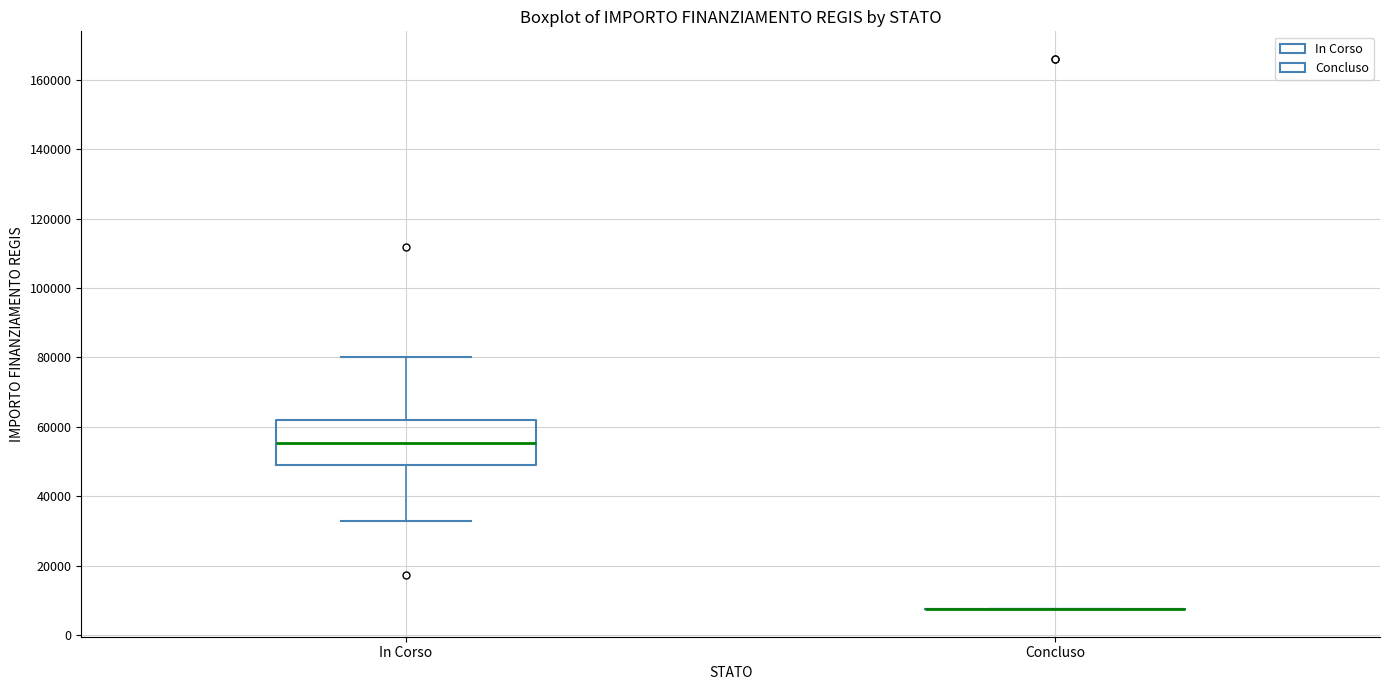

Reading left to right, transcribe this box plot: for each box, give where its median line is, the range the box spans, and where its two whiskers end, as read against the y-axis. The values are not printed on the chart, so give them approximately, as read against the axis.

In Corso: median 56000, box 50000 to 62000, whiskers 32000 to 80000
Concluso: box collapsed to a line at 8000, whiskers 8000 to 8000